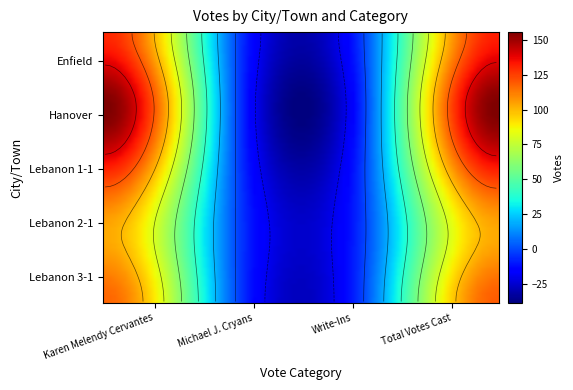

How many positive values does the Lebanon 3-1 series have?

3